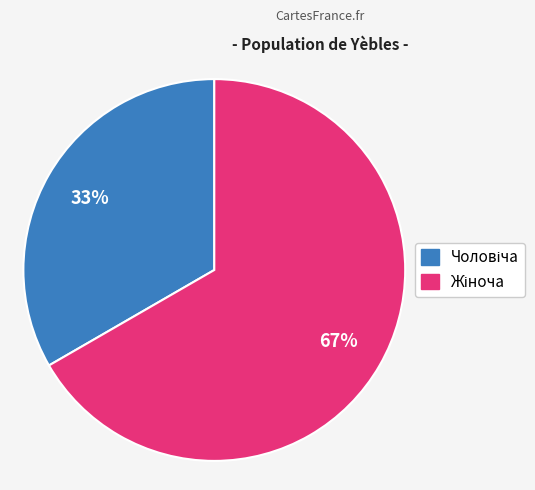

Is there a majority slice in this chart?

Yes